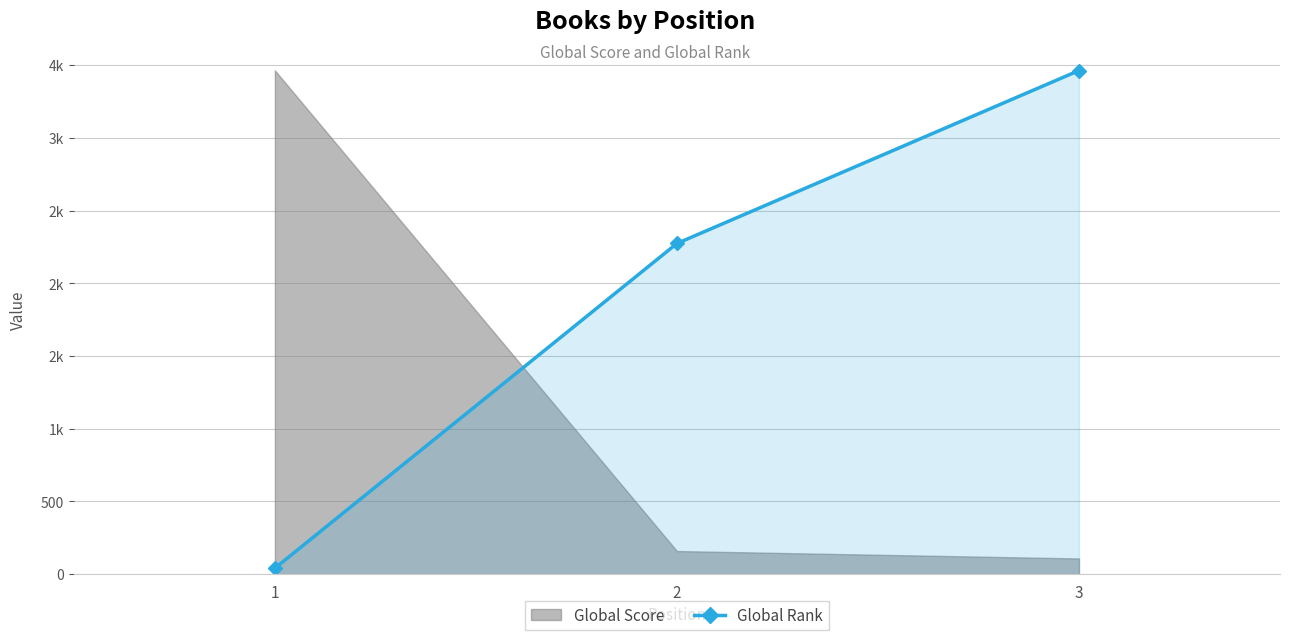

Reading left to right, transcribe all the data shown in this chart.

1=41	2=2274	3=3463